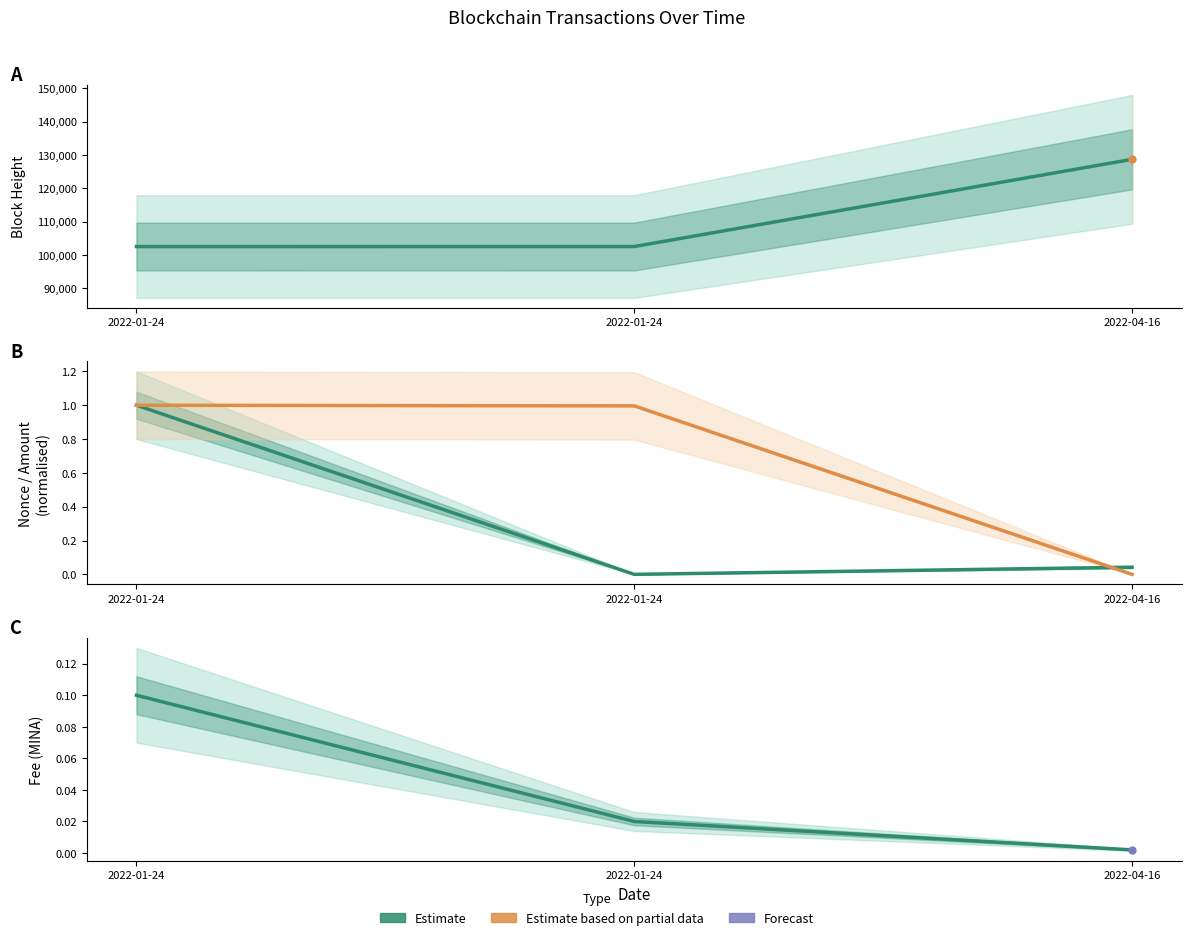

Rank the series by their maximum value, from highest to lowest.

BlockHeight, Nonce (normalised), Amount (normalised), Fee